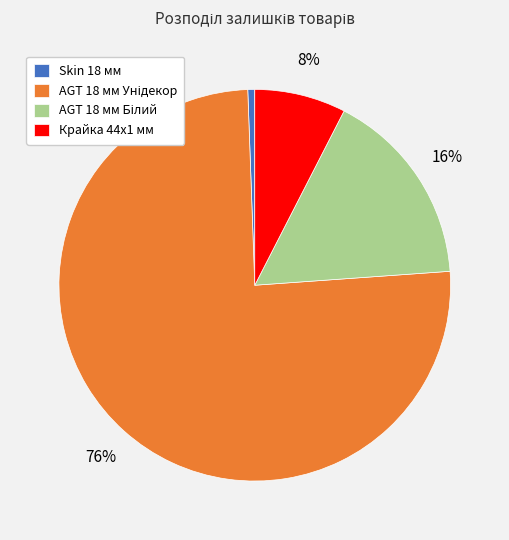

What percentage is the Крайка 44x1 мм slice, to the nearest percent?

8%